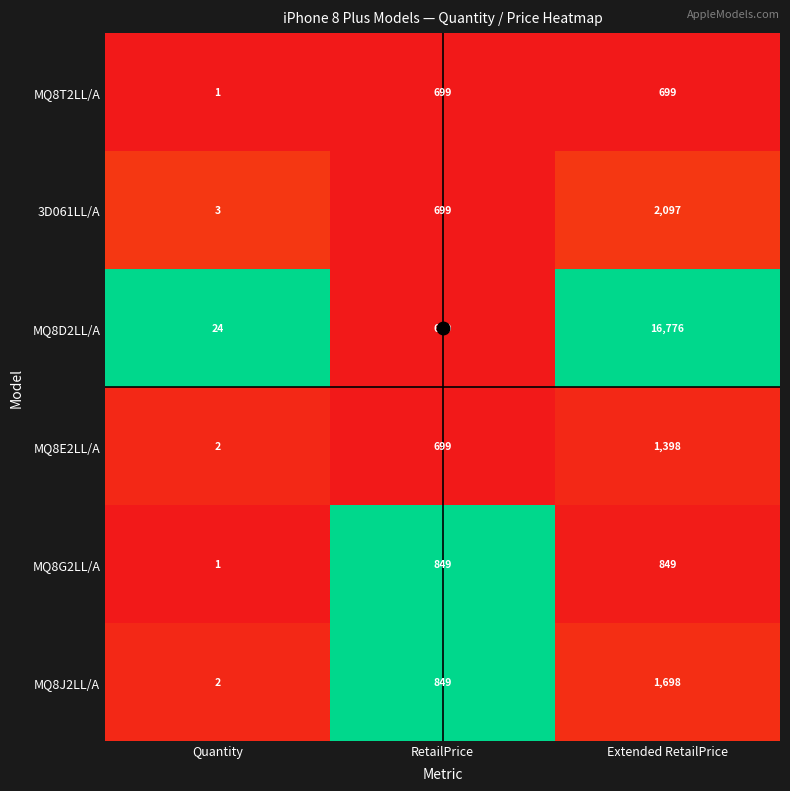

Which series has the largest range (max minus min)?

MQ8D2LL/A